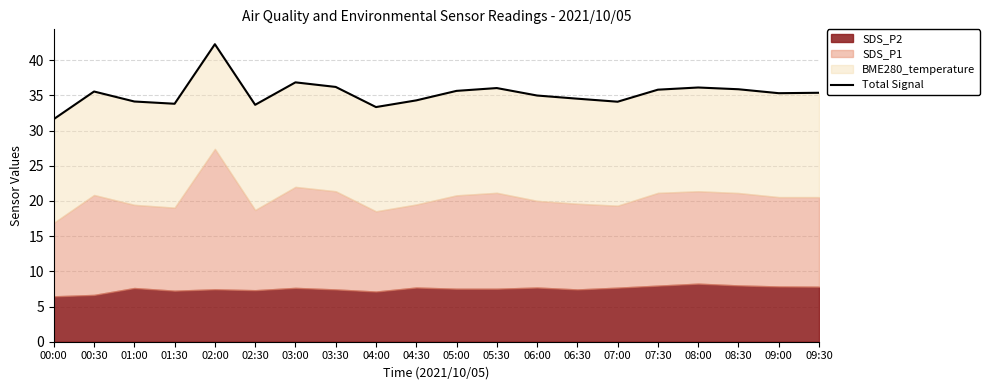

Reading left to right, transcribe all the data shown in this chart.

31.6	35.5	34.1	33.8	42.3	33.7	36.9	36.2	33.3	34.3	35.6	36.0	35.0	34.5	34.1	35.8	36.1	35.9	35.3	35.4